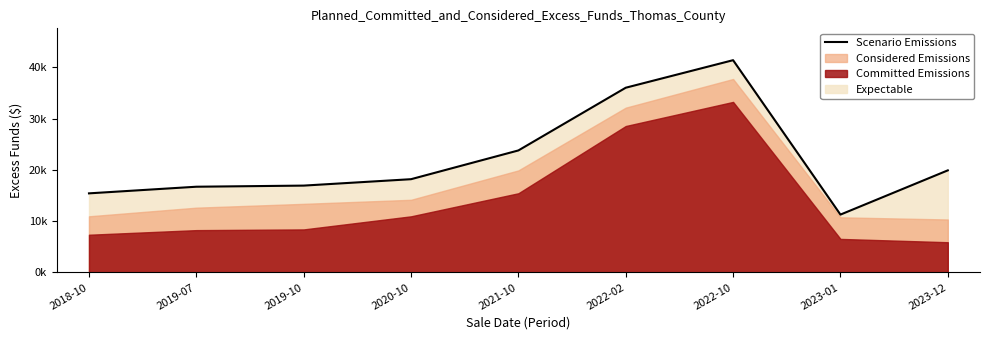

Where is the first local maximum?

2022-10